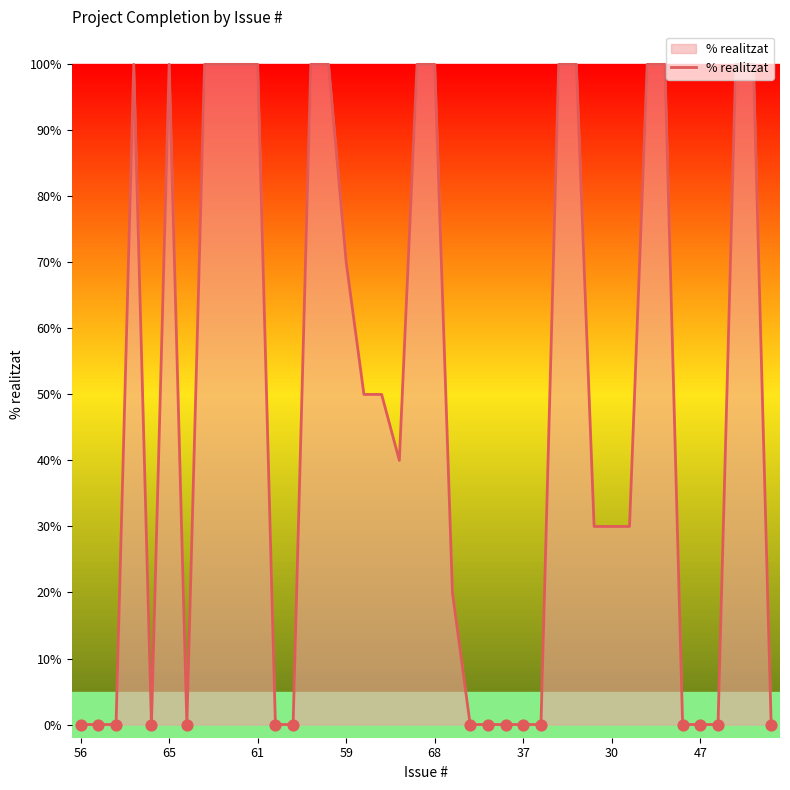

What is the maximum value shown in the chart?

100